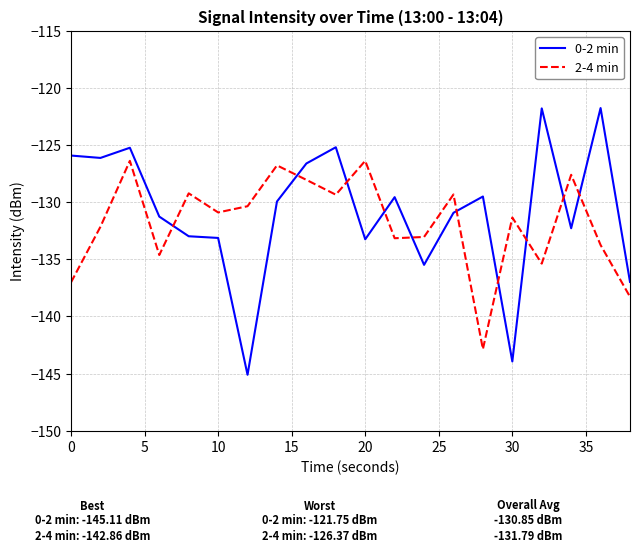

List the series in order of their peak value, lowest first.

2-4 min, 0-2 min